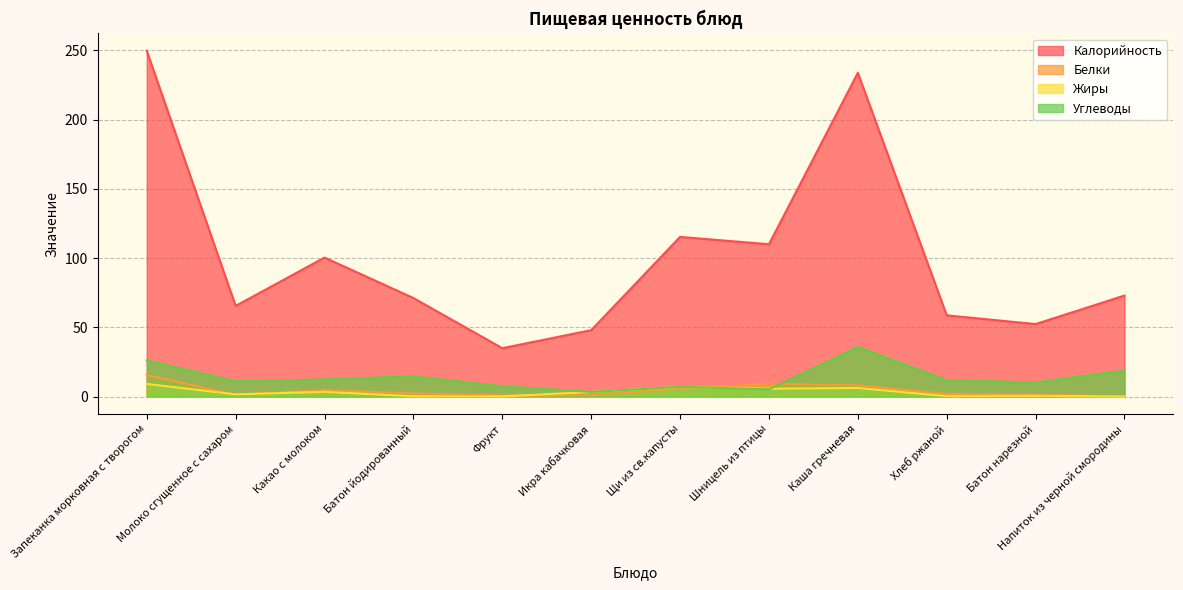

What is the approximate value of Калорийность at Щи из св.капусты?

115.3